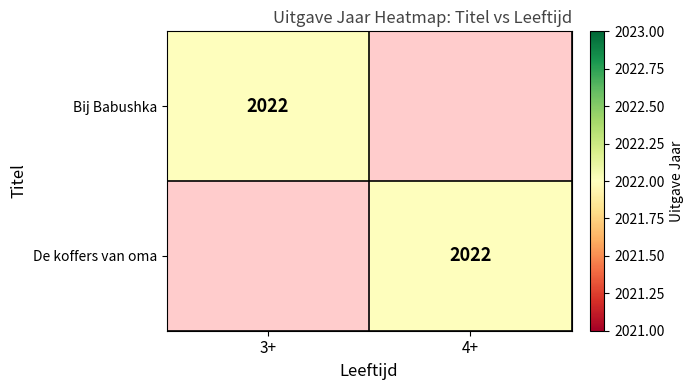

Is it true that De koffers van oma equals 2022 at 4+?

True